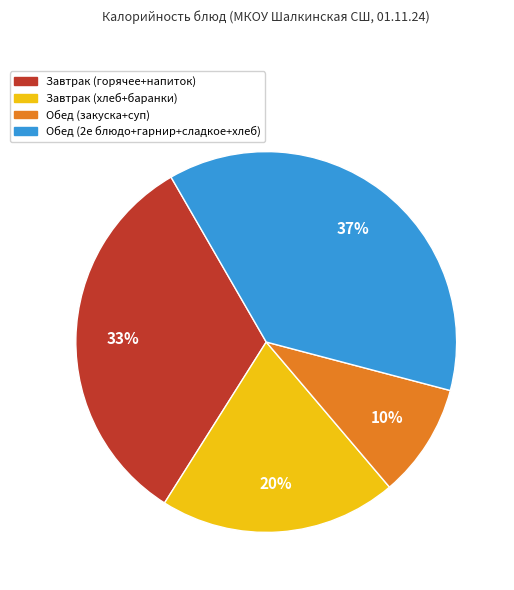

To the nearest percent, what portion does Завтрак (горячее+напиток) represent?

33%